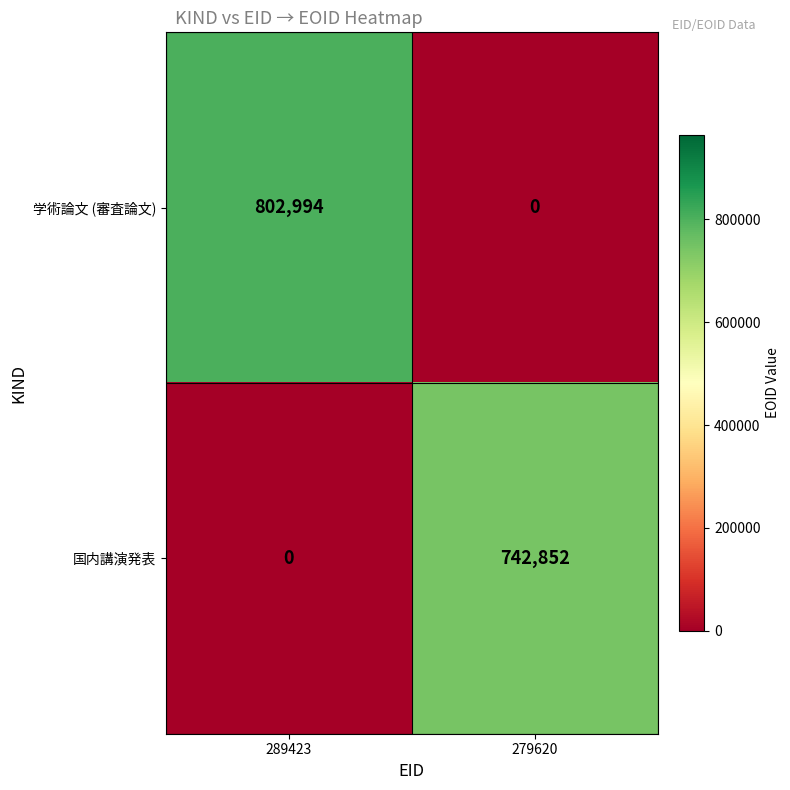

At which label does 学術論文 (審査論文) reach its peak?

289423